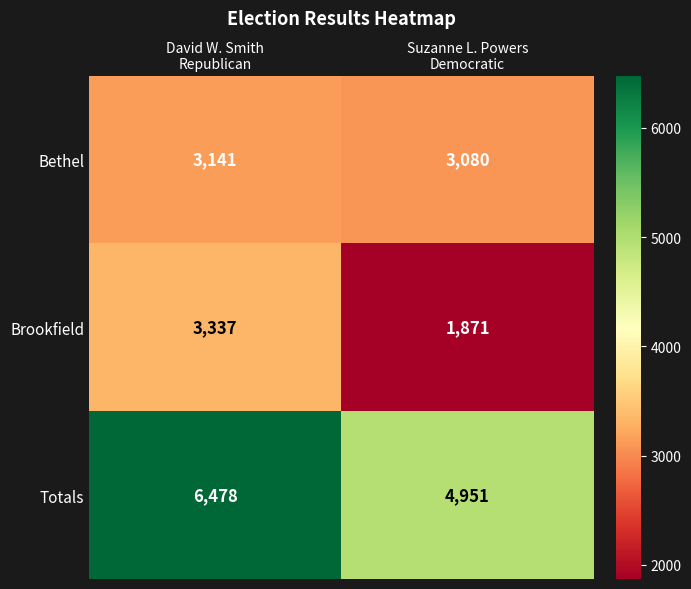

What is the spread (max minus min) of values at Suzanne L. Powers
Democratic?

3080